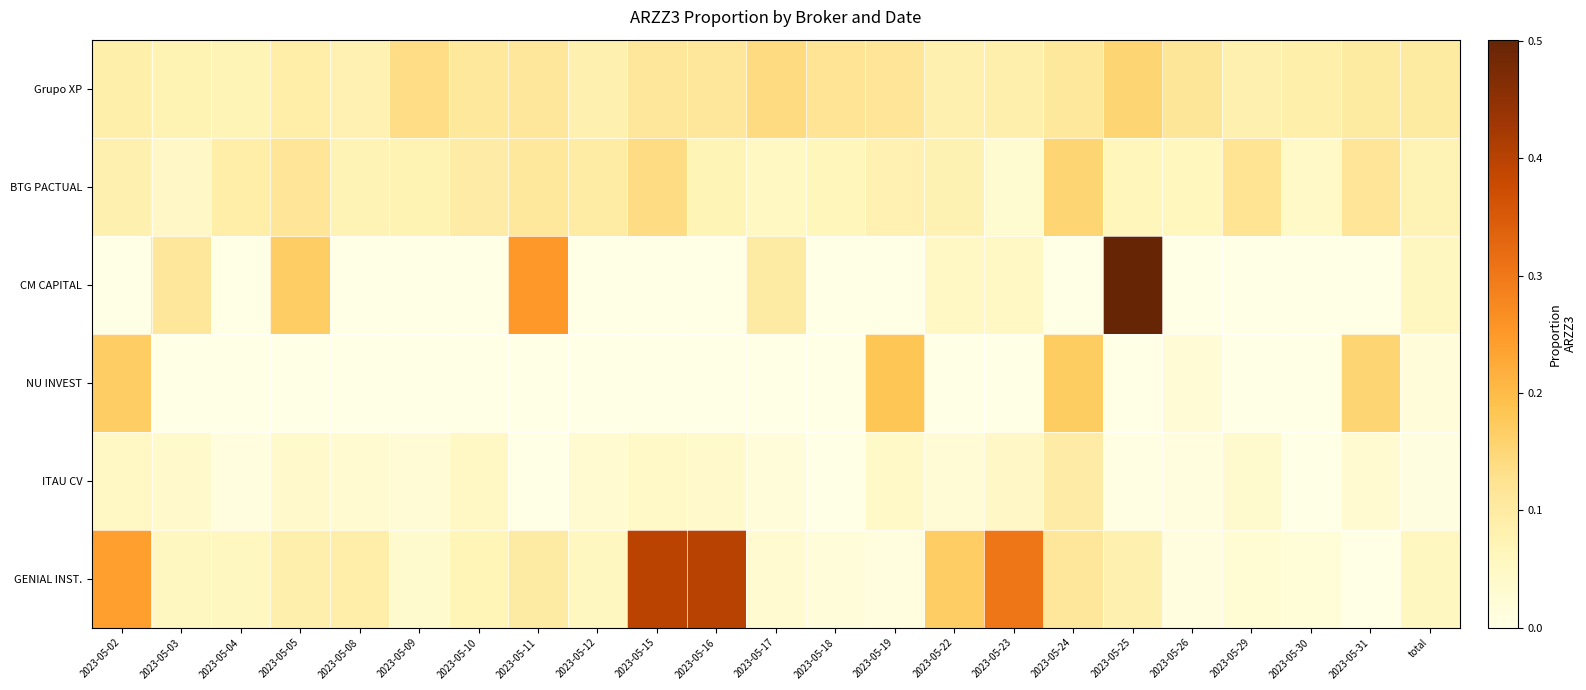

At how many categories does at least one series exceed 0?

23